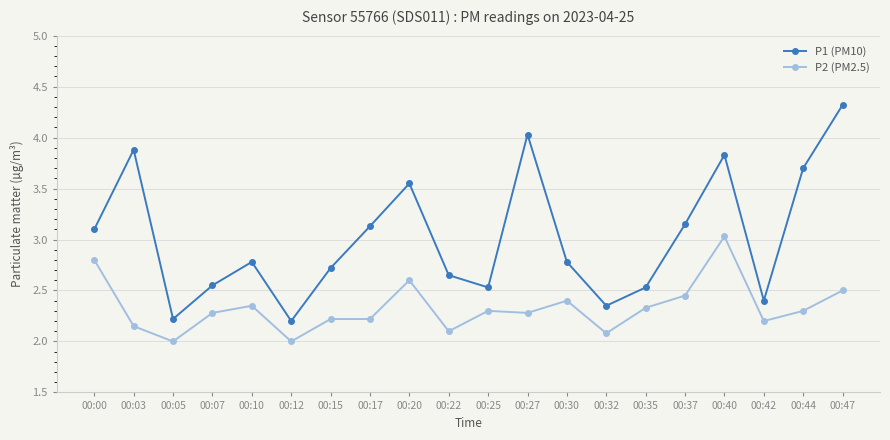

Which label corresponds to the largest value in the chart?

00:47